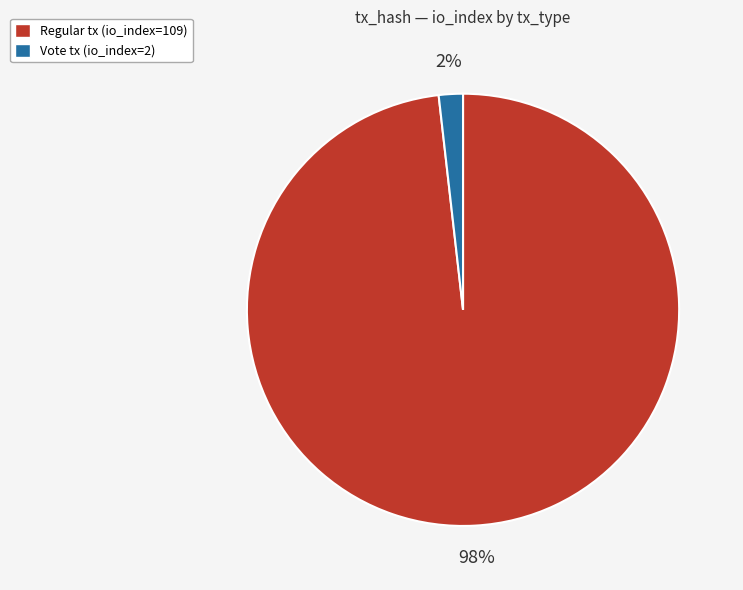

To the nearest percent, what is the average slice percentage?

50%